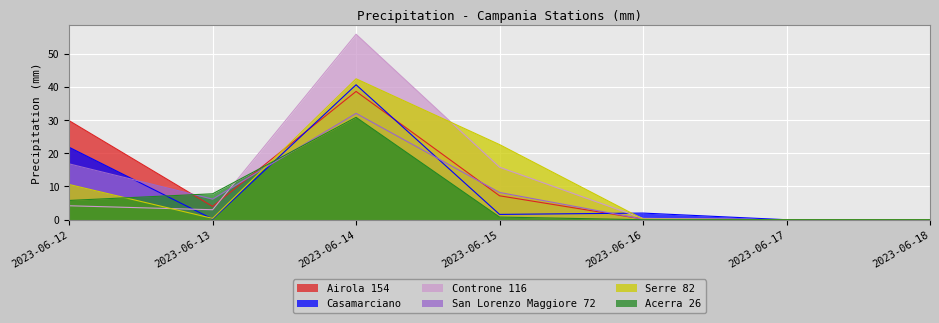

The value of Controne 116 at 2023-06-16 is 0.7. True or false?

False